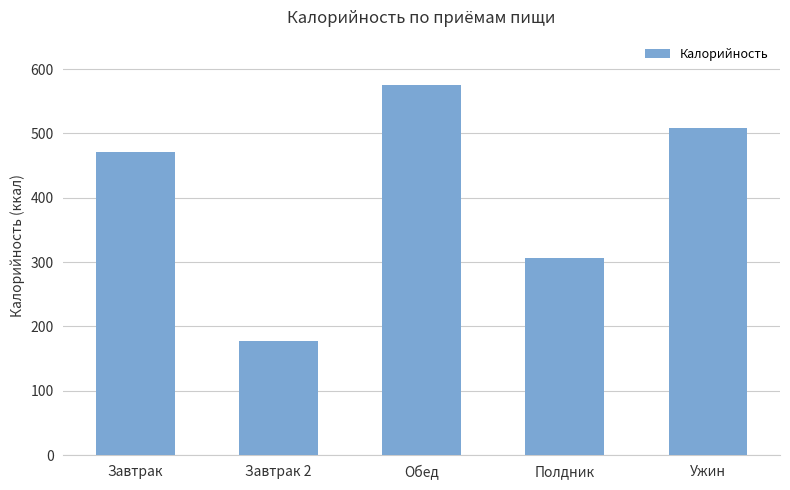

At which category does the chart reach its peak across all series?

Обед